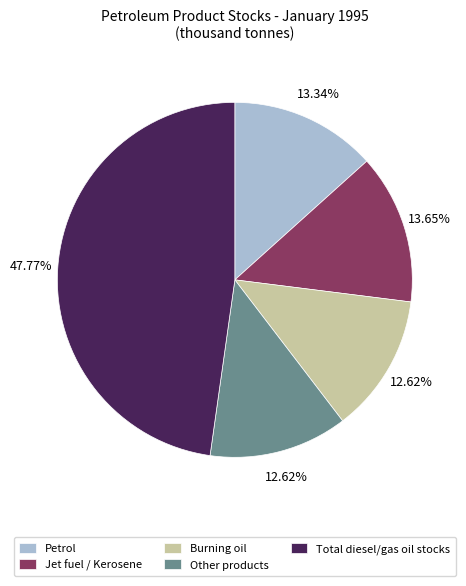

Is the sum of Petrol and Other products greater than half?

No